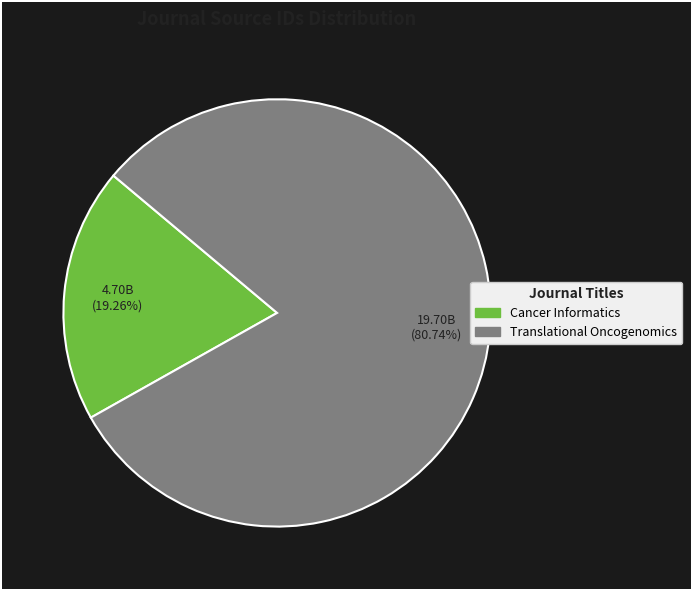

Combined, what portion of the pie is Translational Oncogenomics and Cancer Informatics?

100.0%